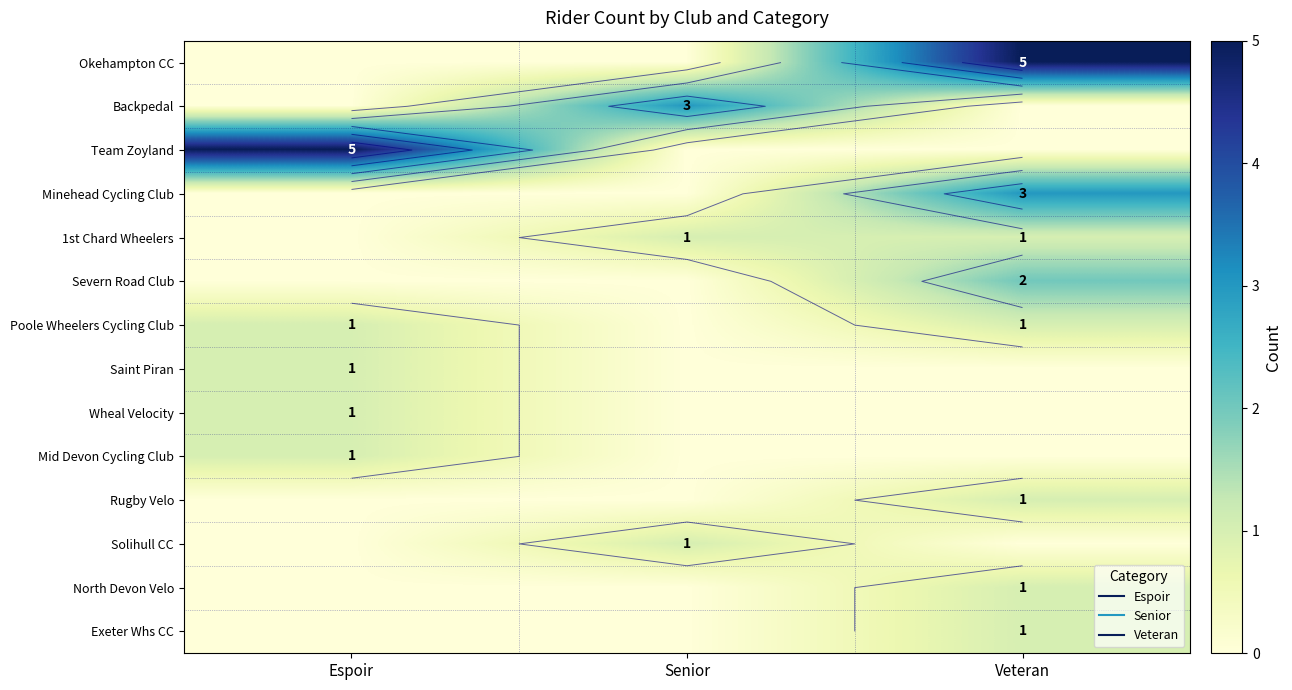

What is the difference between the Saint Piran values at Espoir and Veteran?

1